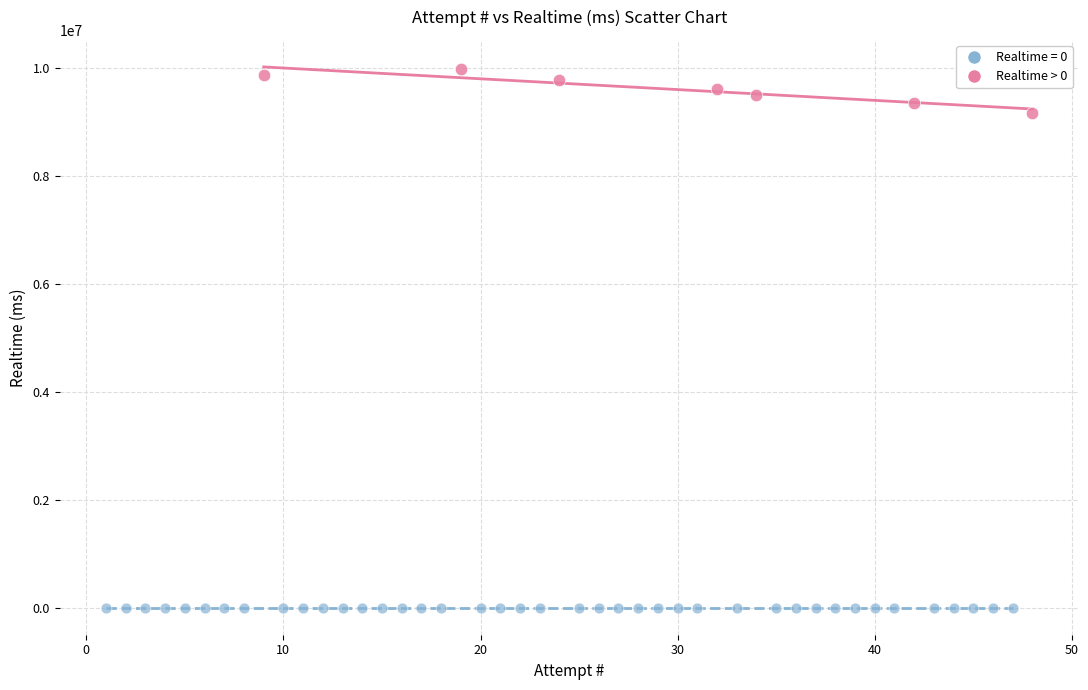

Which series reaches the minimum Y coordinate?

Realtime = 0